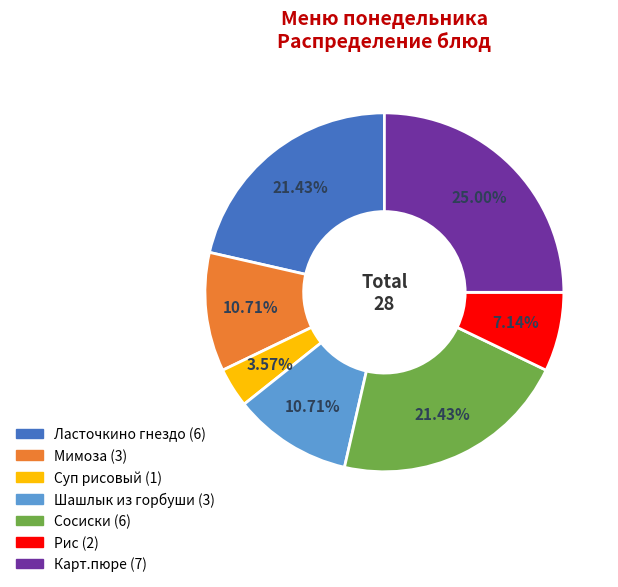

Is there a majority slice in this chart?

No